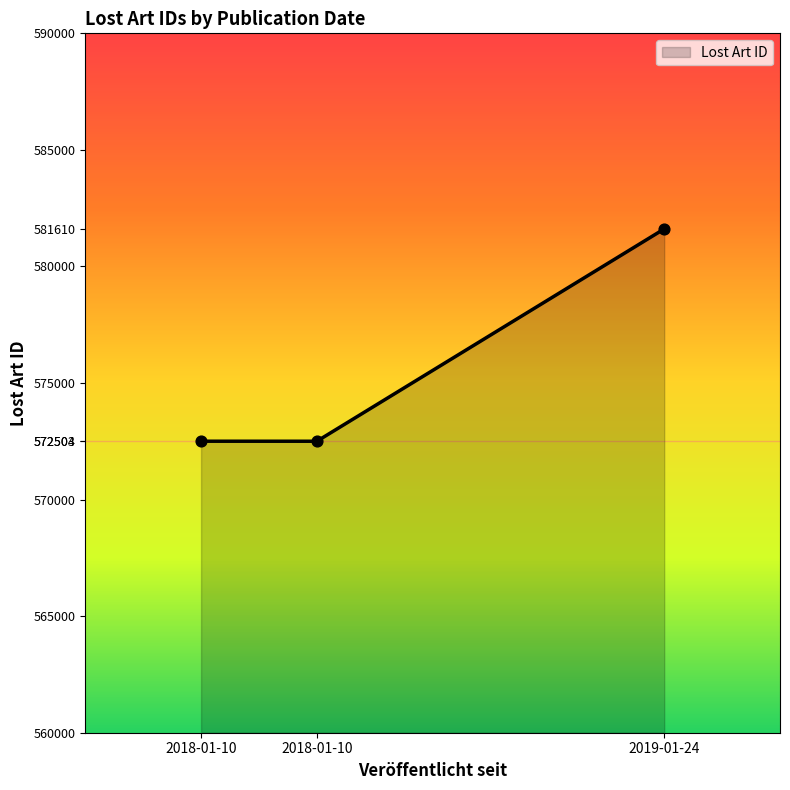

Which has a higher value, 2018-01-10 or 2019-01-24?

2019-01-24